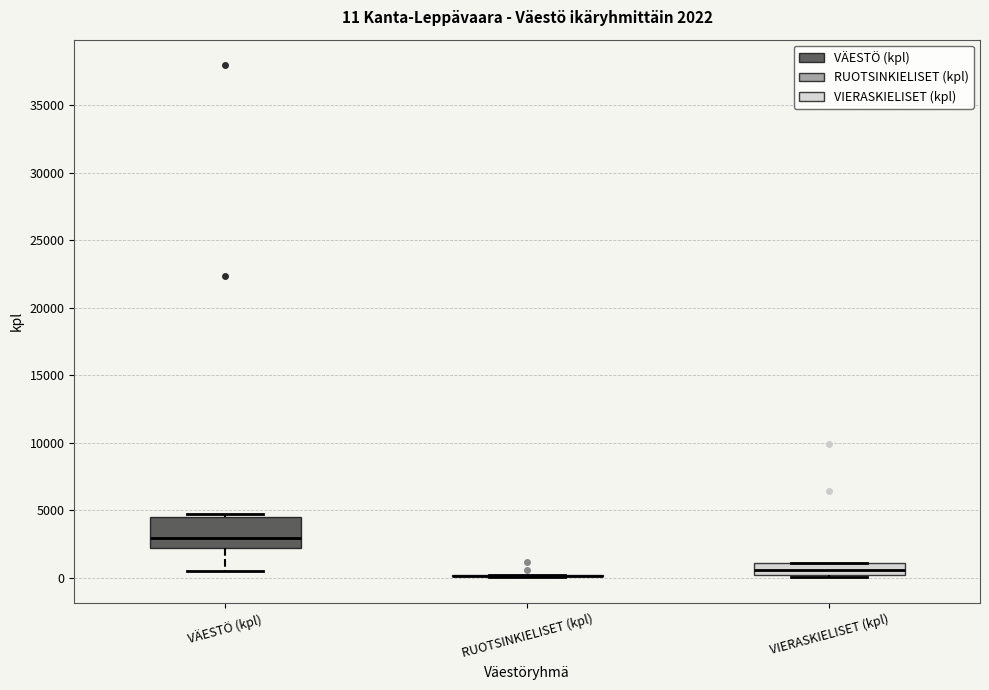

Which box is the tallest, from its lower edge to its upper edge?

VÄESTÖ (kpl)